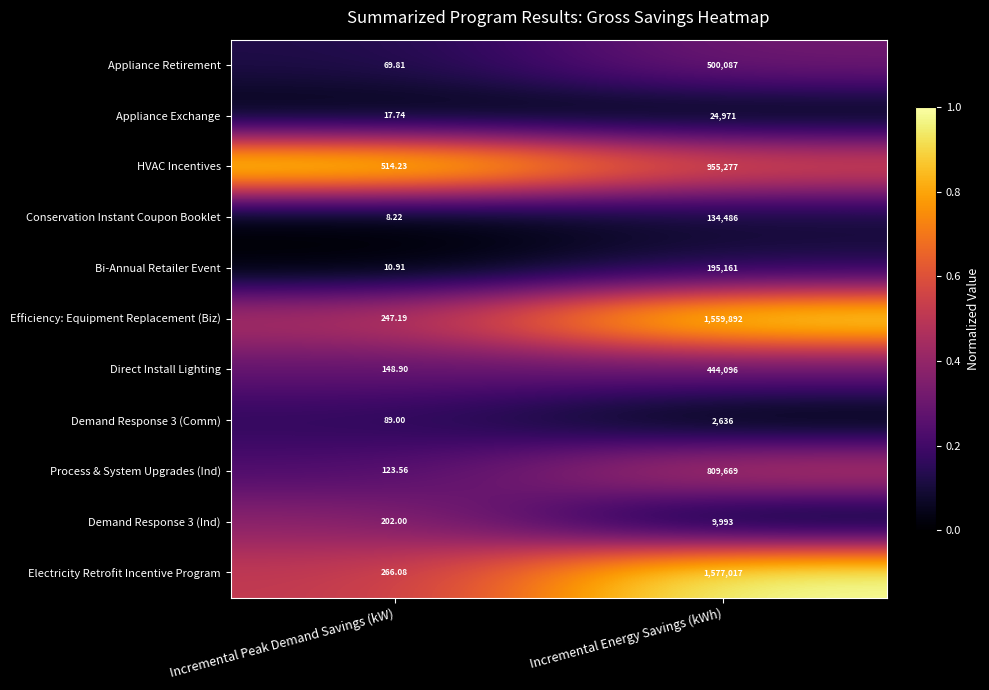

Between Incremental Peak Demand Savings (kW) and Incremental Energy Savings (kWh), which series saw the biggest shift?

Electricity Retrofit Incentive Program